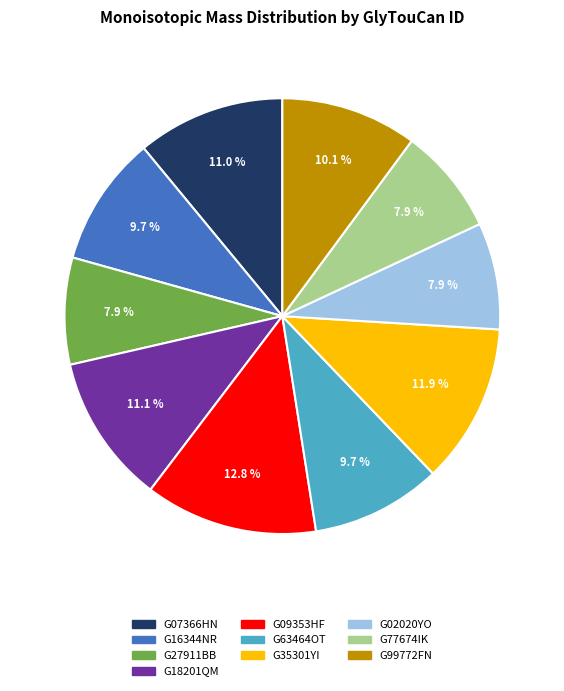

The G07366HN slice represents 24% of the pie. True or false?

False